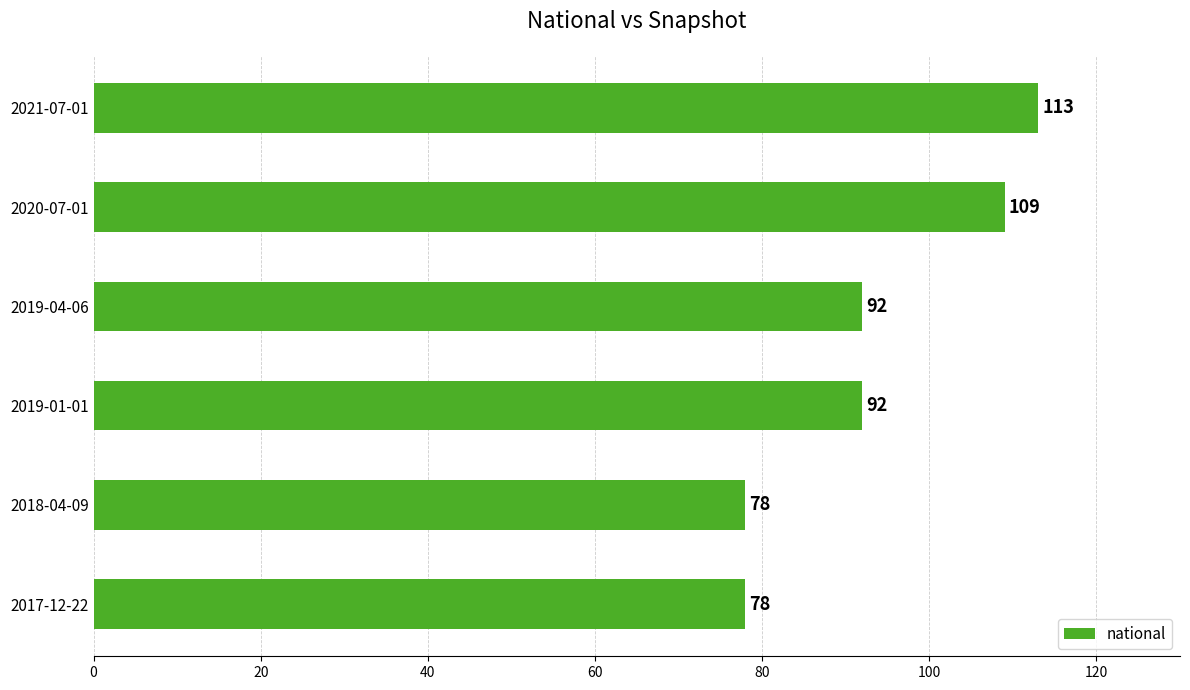

What is the difference between the maximum and second lowest values?

35